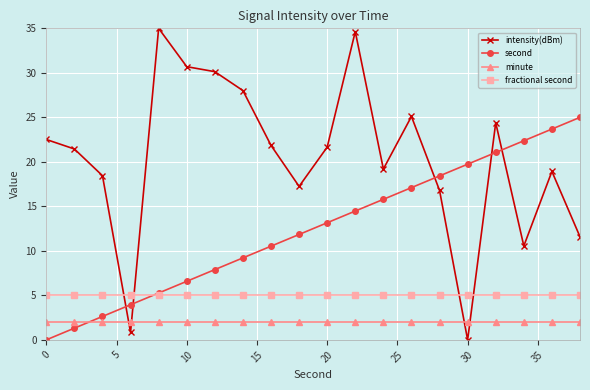

What is the value of the second point at the 9th from the left?

10.5